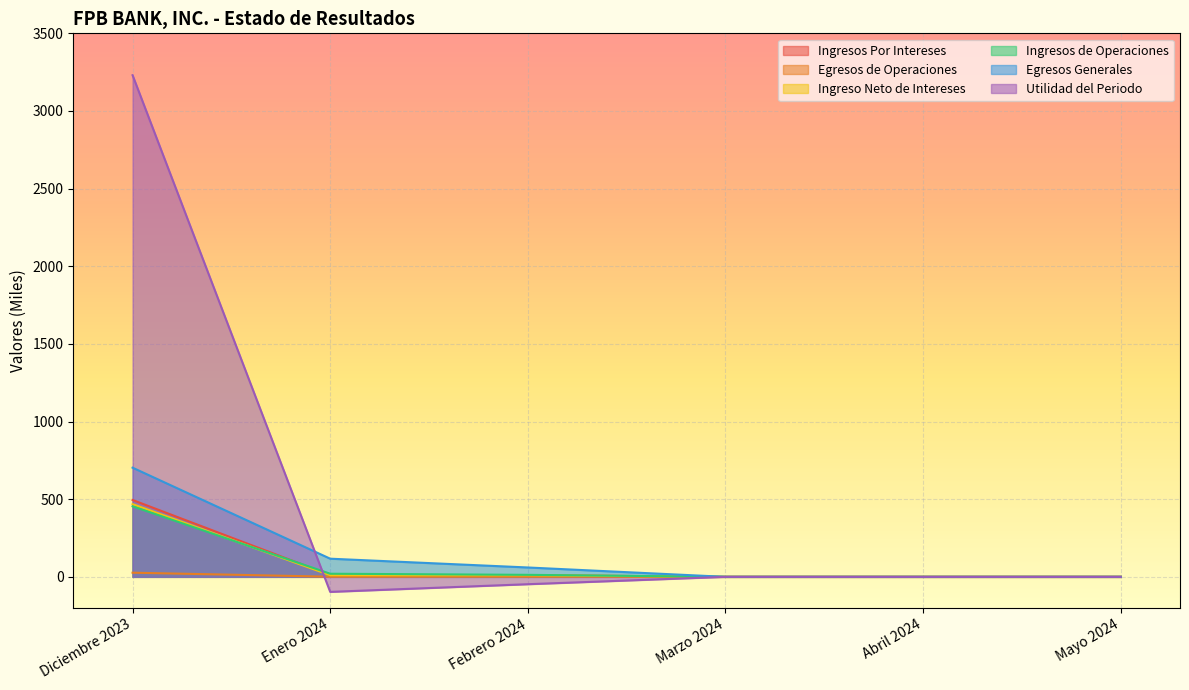

True or false: Egresos de Operaciones has a value of 9.2 at Mayo 2024.

False